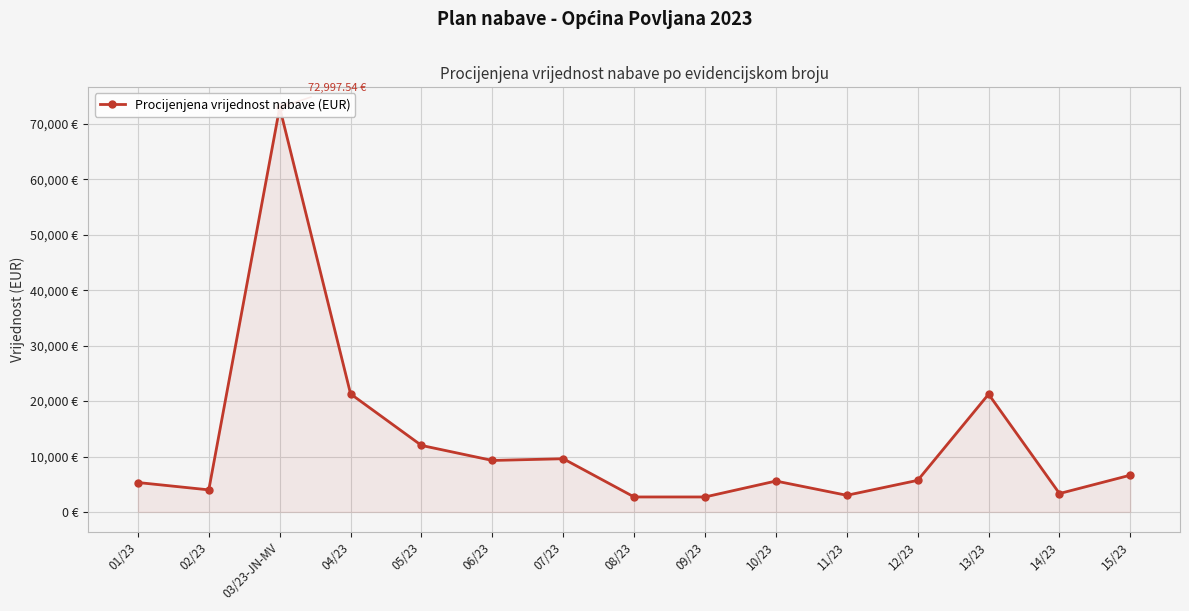

Reading left to right, extract all data points from this chart.

5308.0	3981.7	72997.5	21300.0	12000.0	9290.6	9600.0	2700.0	2700.0	5574.4	3000.0	5700.0	21250.0	3318.1	6636.1